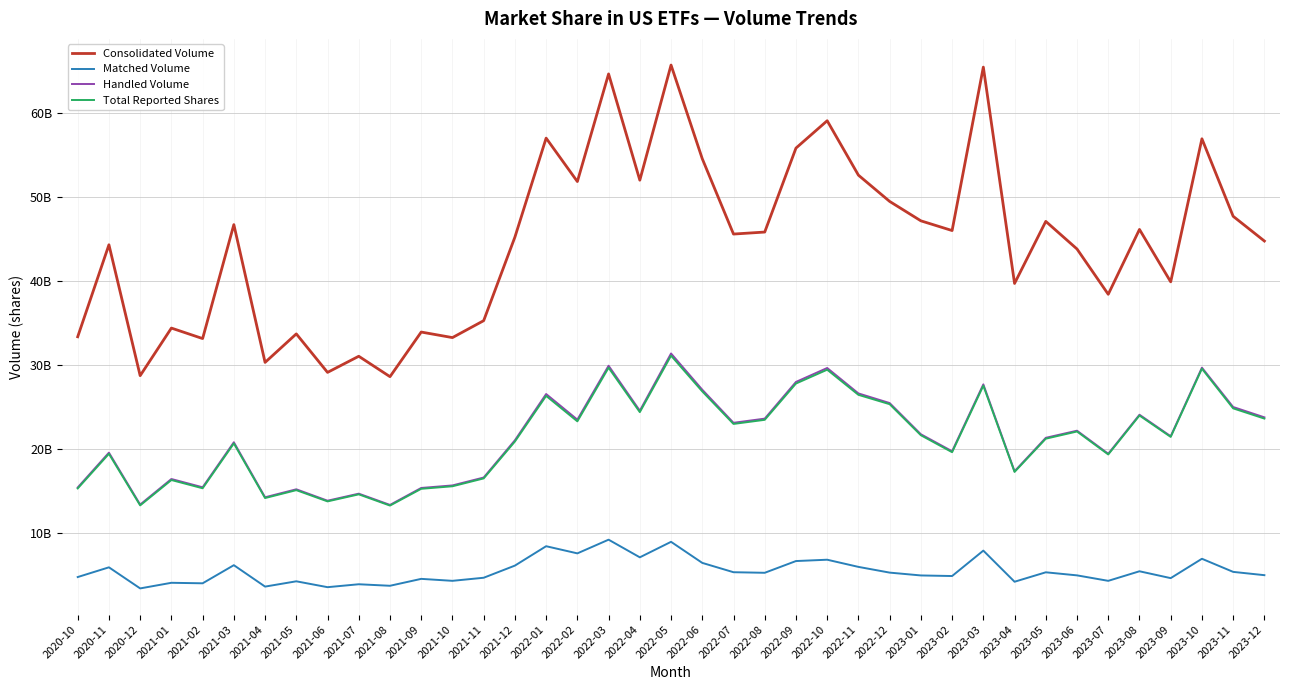

Rank the series by their maximum value, from highest to lowest.

Consolidated Volume, Handled Volume, Total Reported Shares, Matched Volume